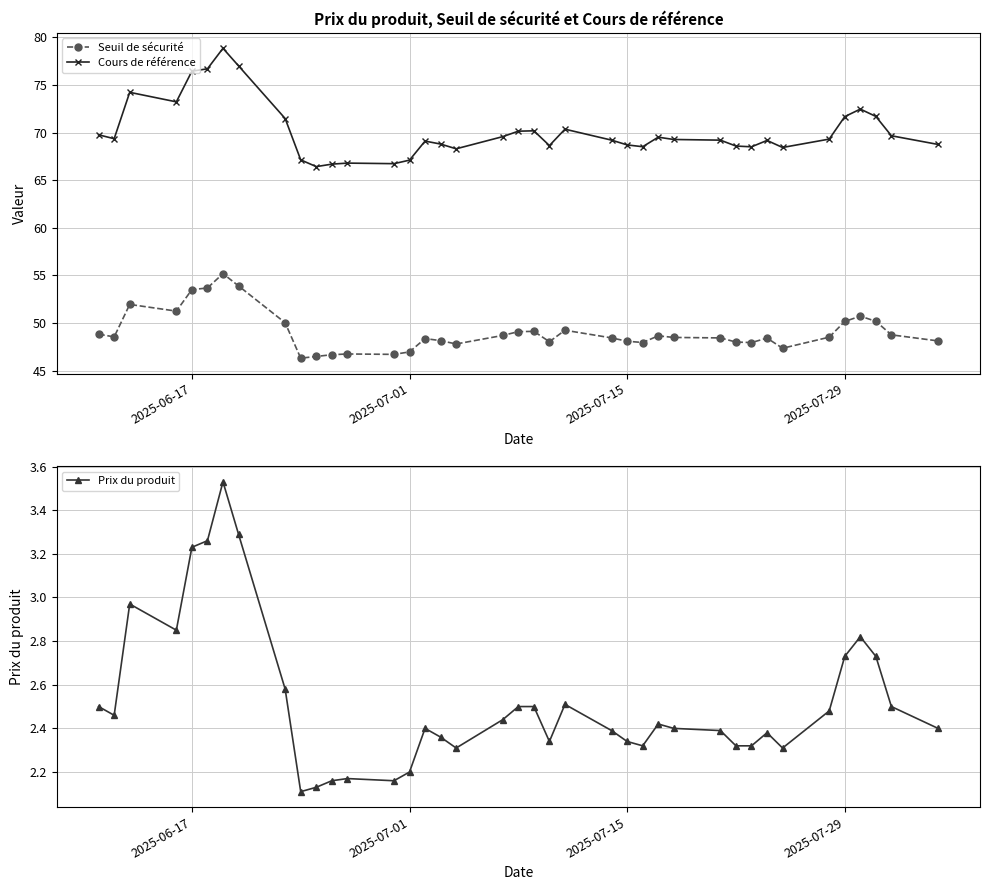

True or false: Cours de référence has a value of 110.3 at 2025-06-17.

False